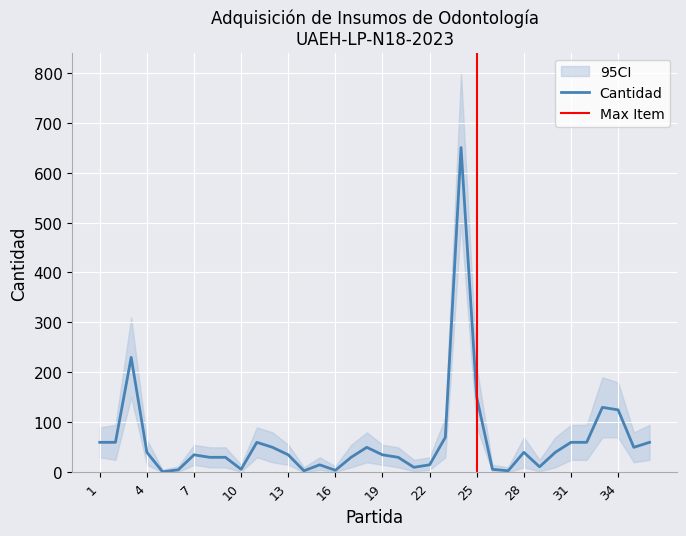

The CI_upper series shows 50 at 9. True or false?

True